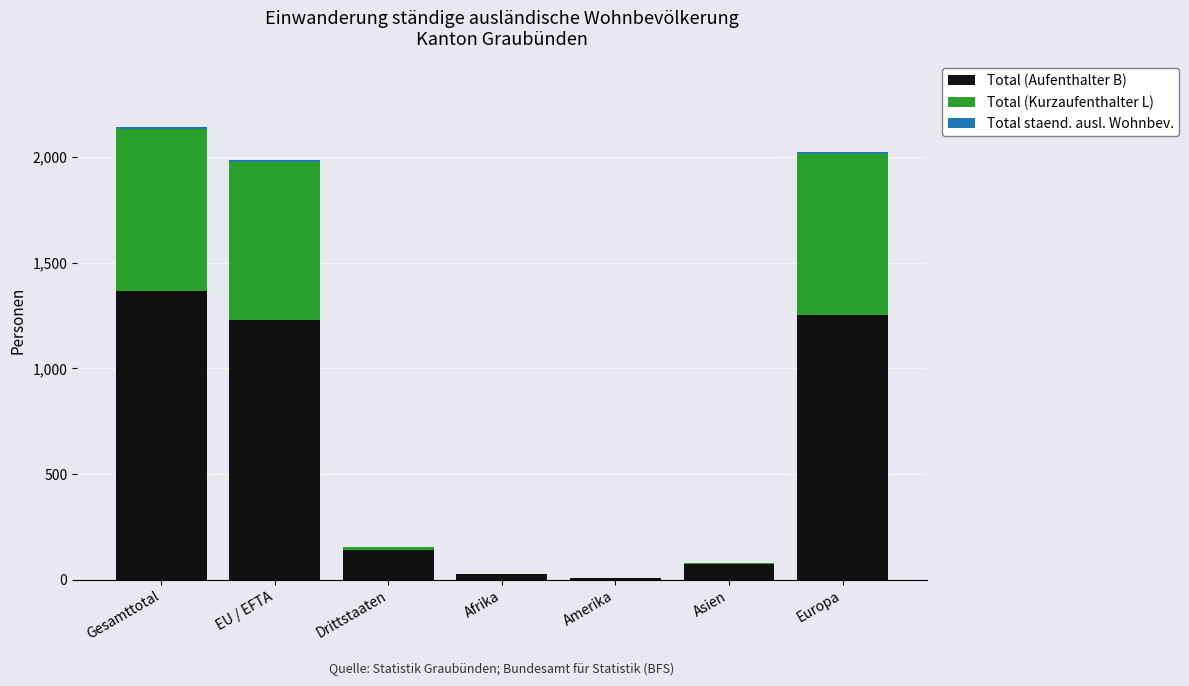

What is the highest value of the Total (Aufenthalter B) series?

1365.0